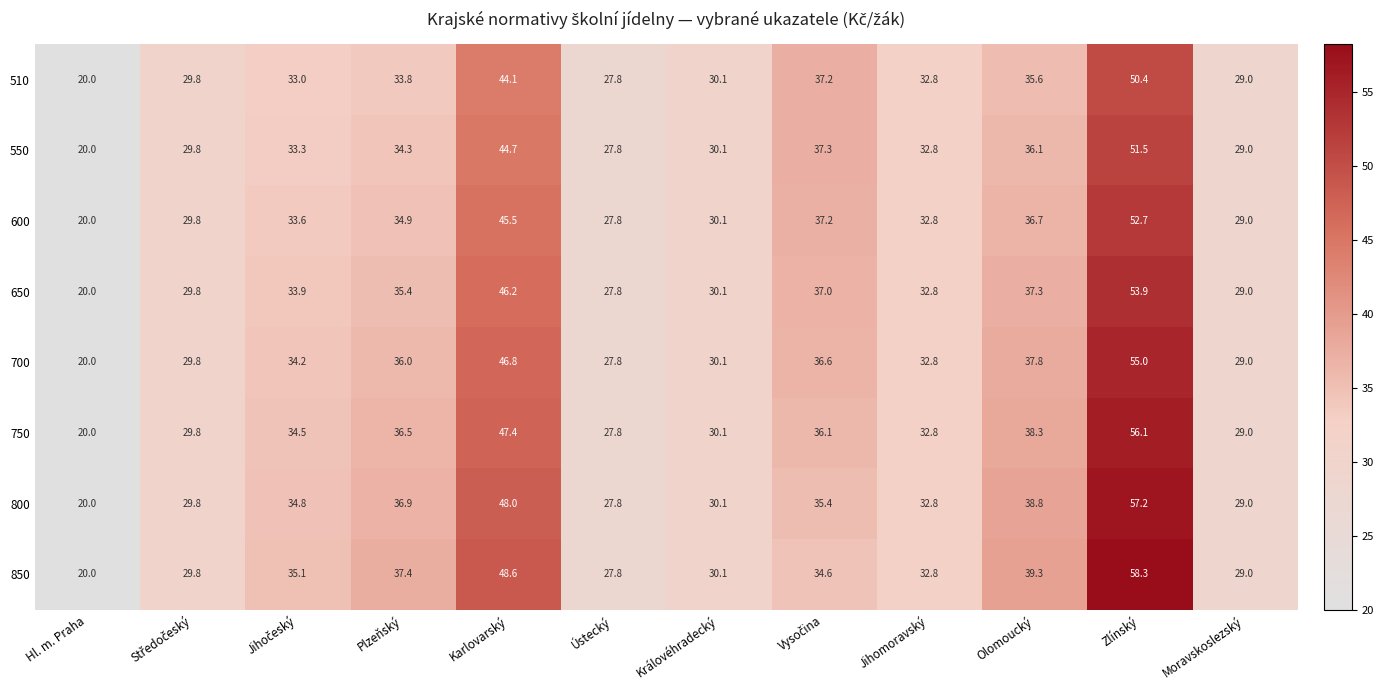

At which label is 600 closest to 36?

Olomoucký